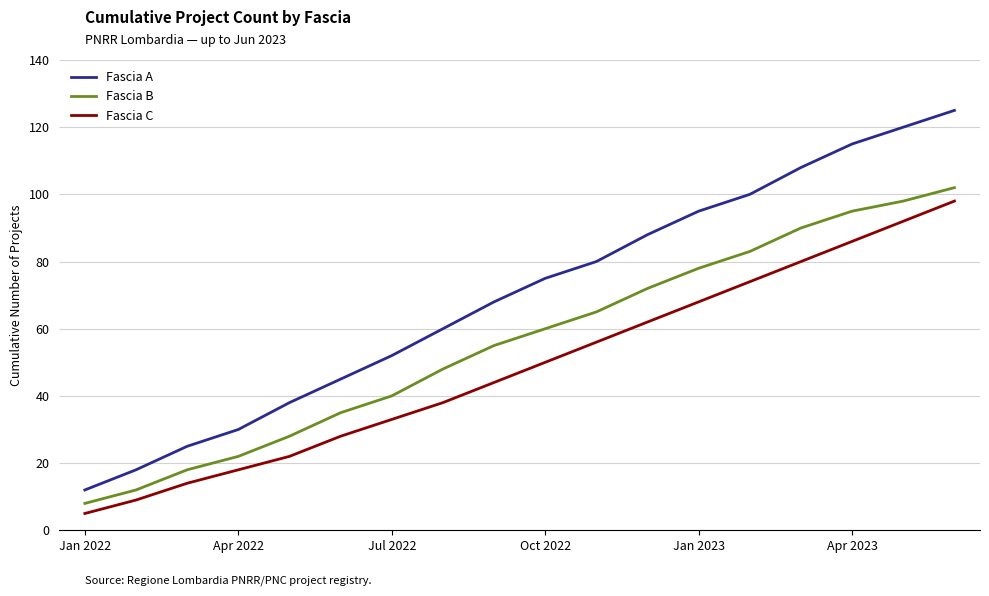

What is the highest value of the Fascia C series?

98